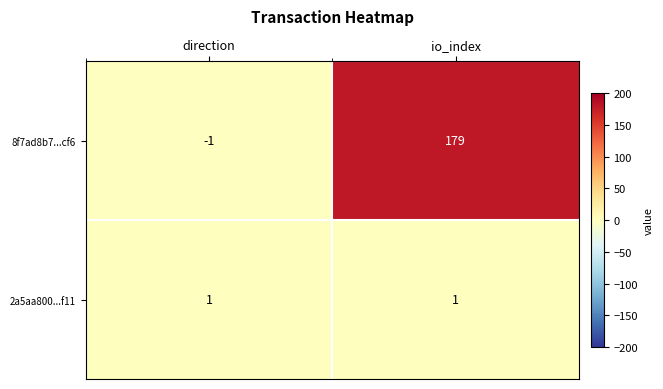

At which category does the chart reach its peak across all series?

io_index